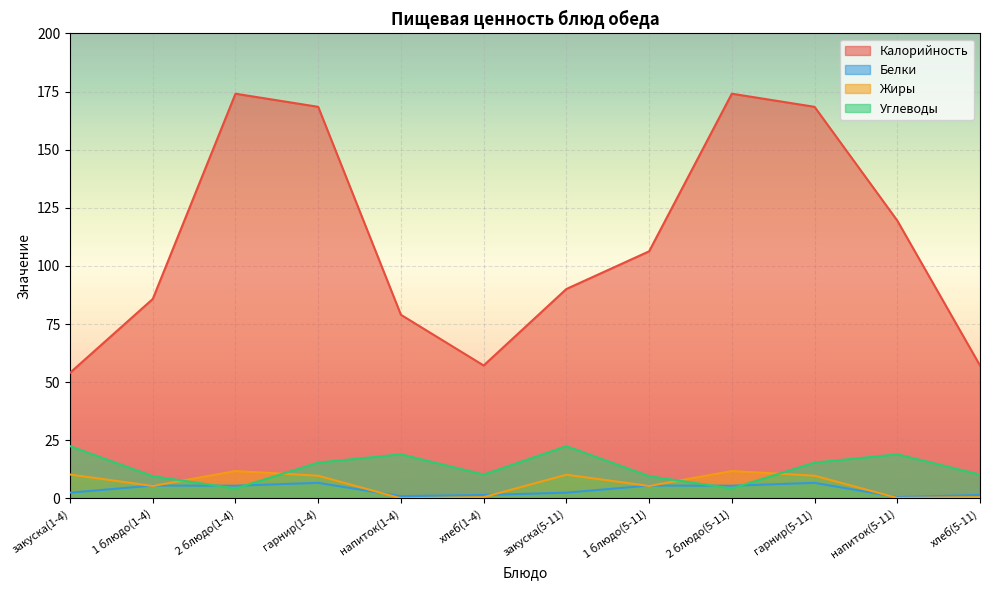

Does the chart display data point markers on the line(s)?

No